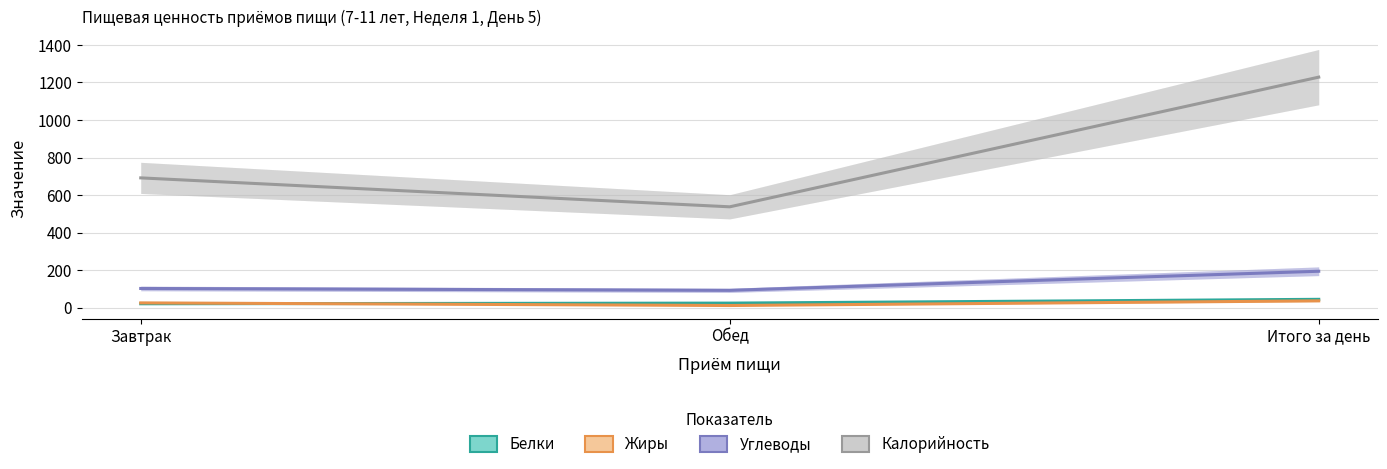

What is the difference between the maximum and second lowest values in the Жиры series?

10.9